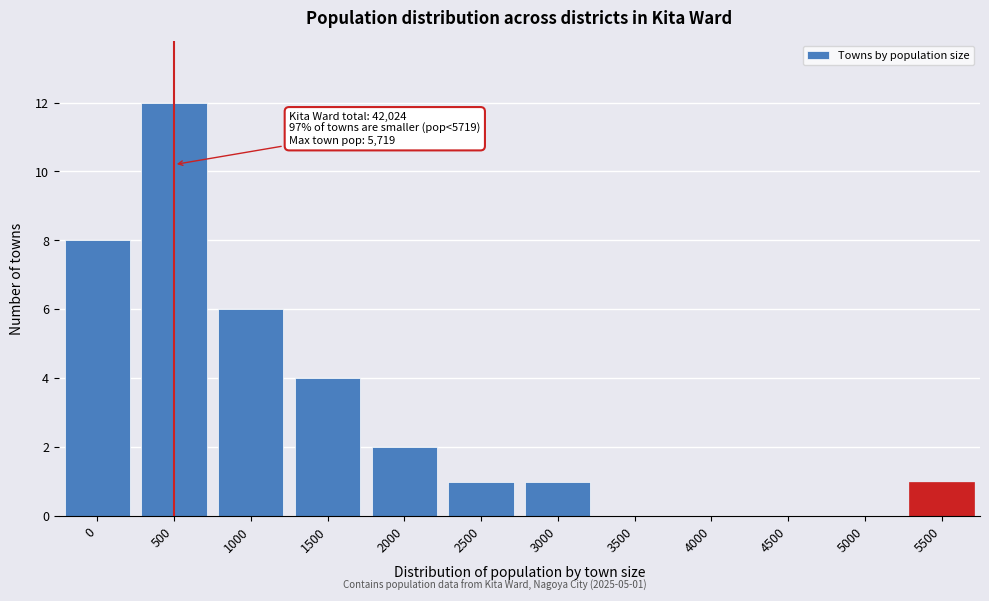

Reading left to right, list all the values displayed in this chart.

0=8	500=12	1000=6	1500=4	2000=2	2500=1	3000=1	3500=0	4000=0	4500=0	5000=0	5500=1